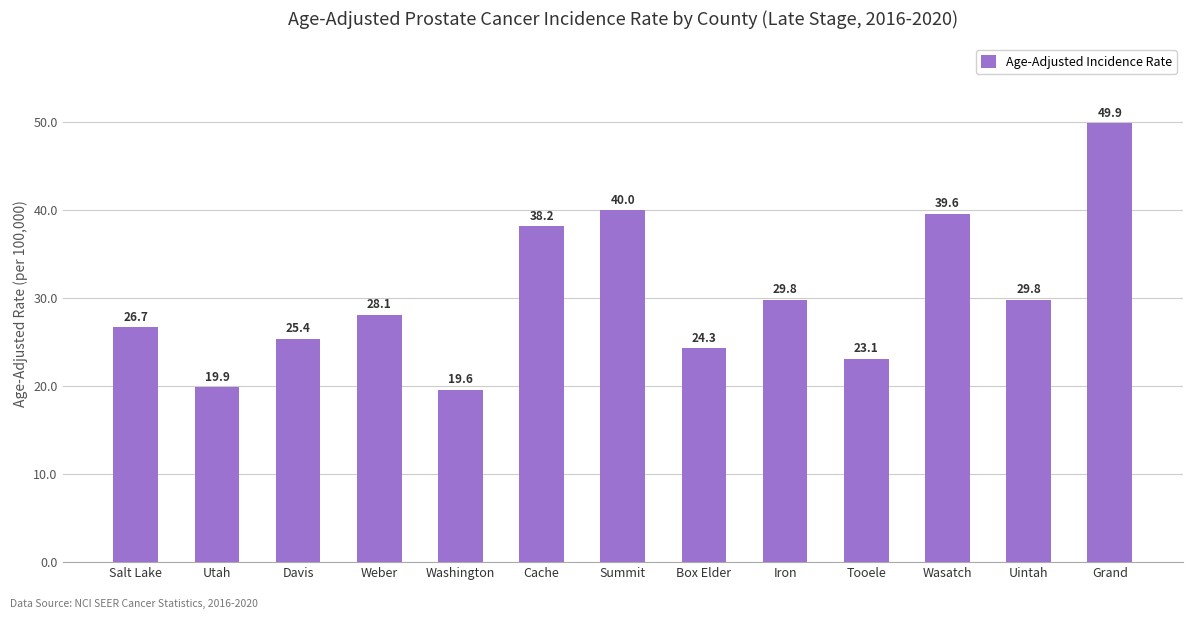

How many series are shown in this chart?

1